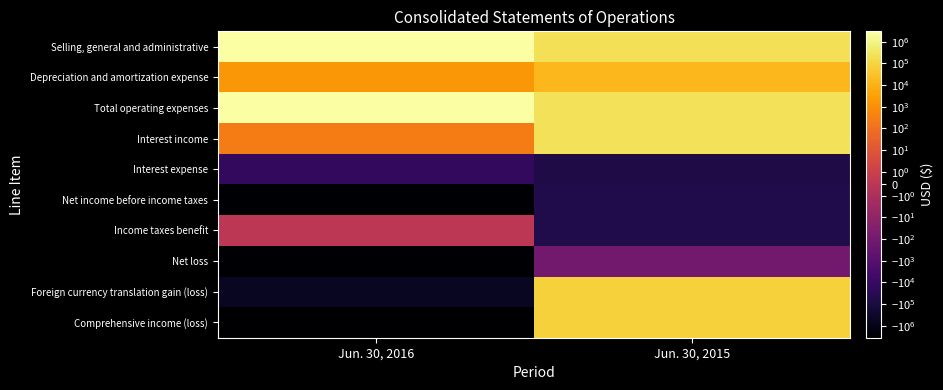

Reading left to right, what are all the values shown in this chart?

Selling, general and administrative: Jun. 30, 2016=3046255	Jun. 30, 2015=229807
Depreciation and amortization expense: Jun. 30, 2016=1880	Jun. 30, 2015=16257
Total operating expenses: Jun. 30, 2016=3048135	Jun. 30, 2015=246064
Interest income: Jun. 30, 2016=258	Jun. 30, 2015=254113
Interest expense: Jun. 30, 2016=-16570	Jun. 30, 2015=-62187
Net income before income taxes: Jun. 30, 2016=-3064447	Jun. 30, 2015=-54138
Income taxes benefit: Jun. 30, 2016=0	Jun. 30, 2015=-54029
Net loss: Jun. 30, 2016=-3064447	Jun. 30, 2015=-109
Foreign currency translation gain (loss): Jun. 30, 2016=-524259	Jun. 30, 2015=80289
Comprehensive income (loss): Jun. 30, 2016=-3588706	Jun. 30, 2015=80180